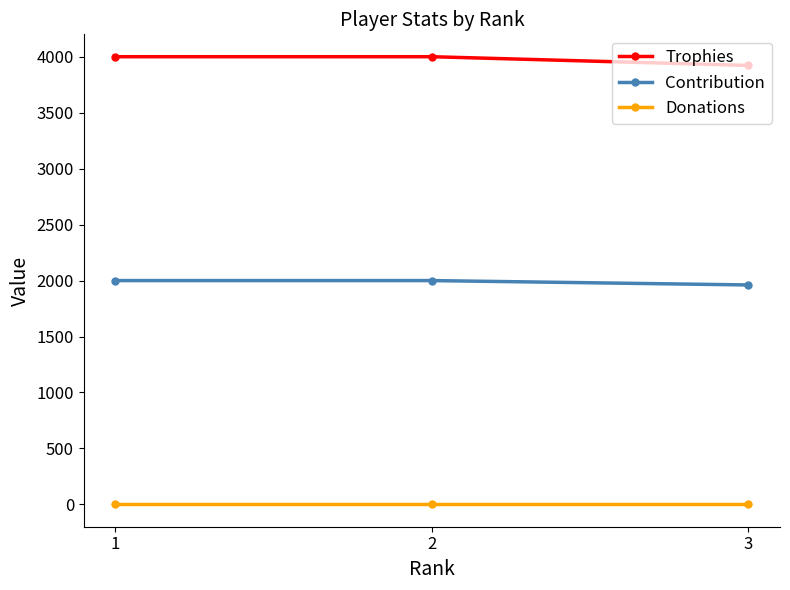

Count the number of categories in the chart.

3